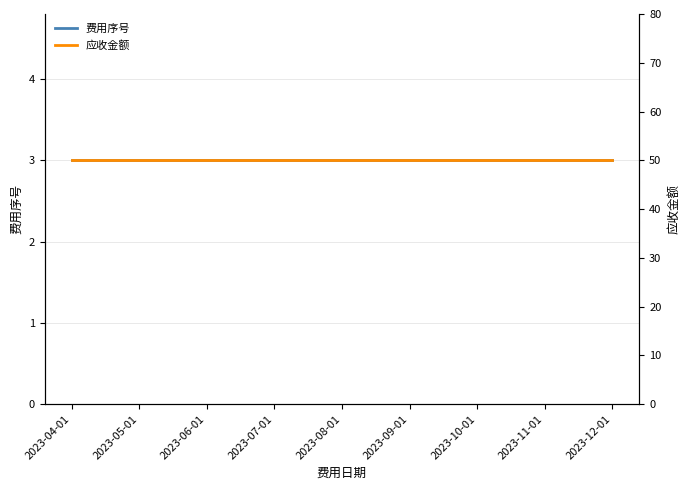

What is the maximum value shown in the chart?

50